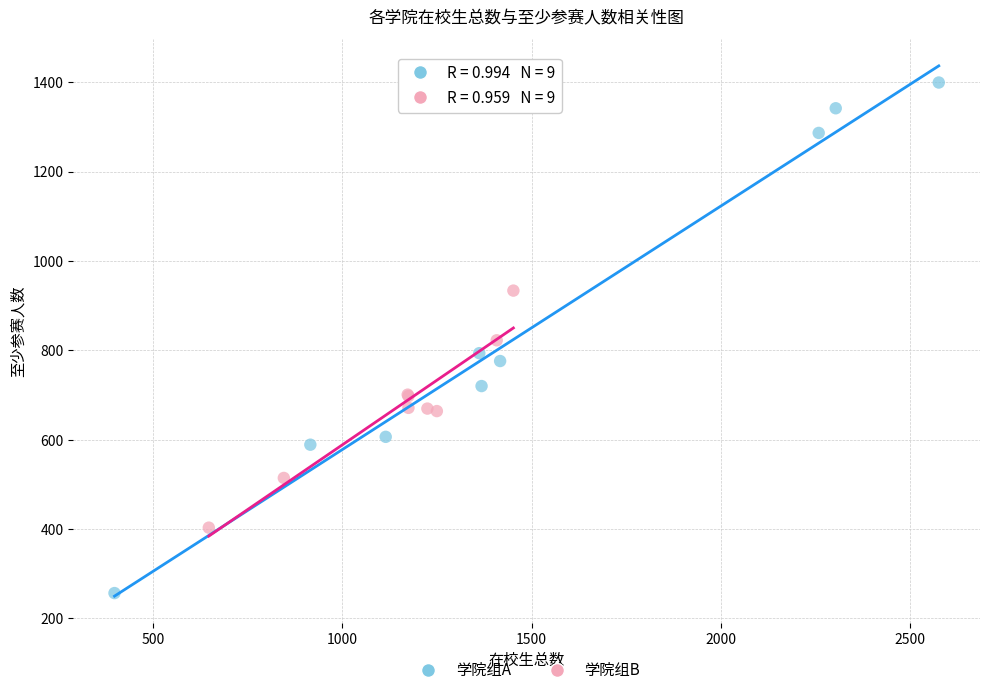

Which series contains the lowest Y value?

学院组A